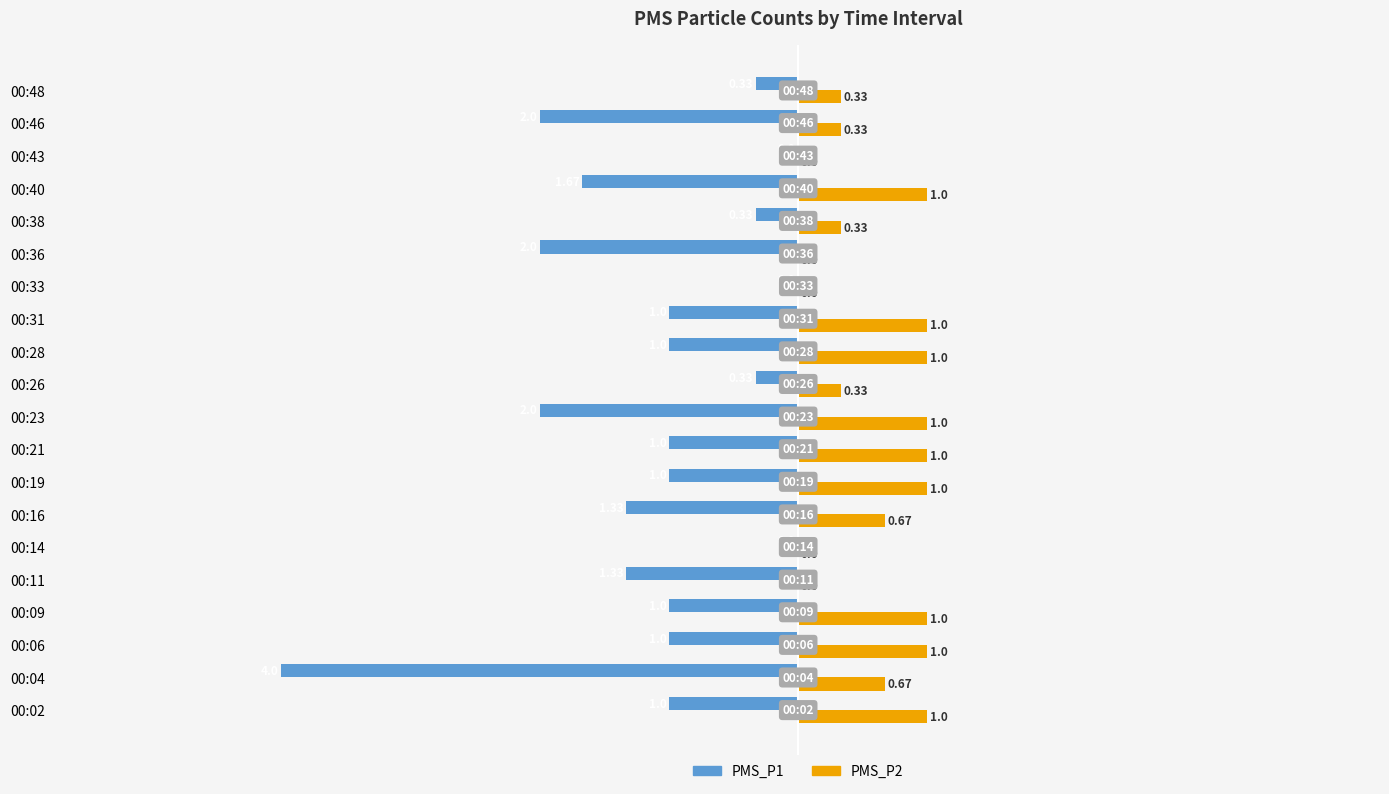

What is the sum of all PMS_P2 values?

11.7